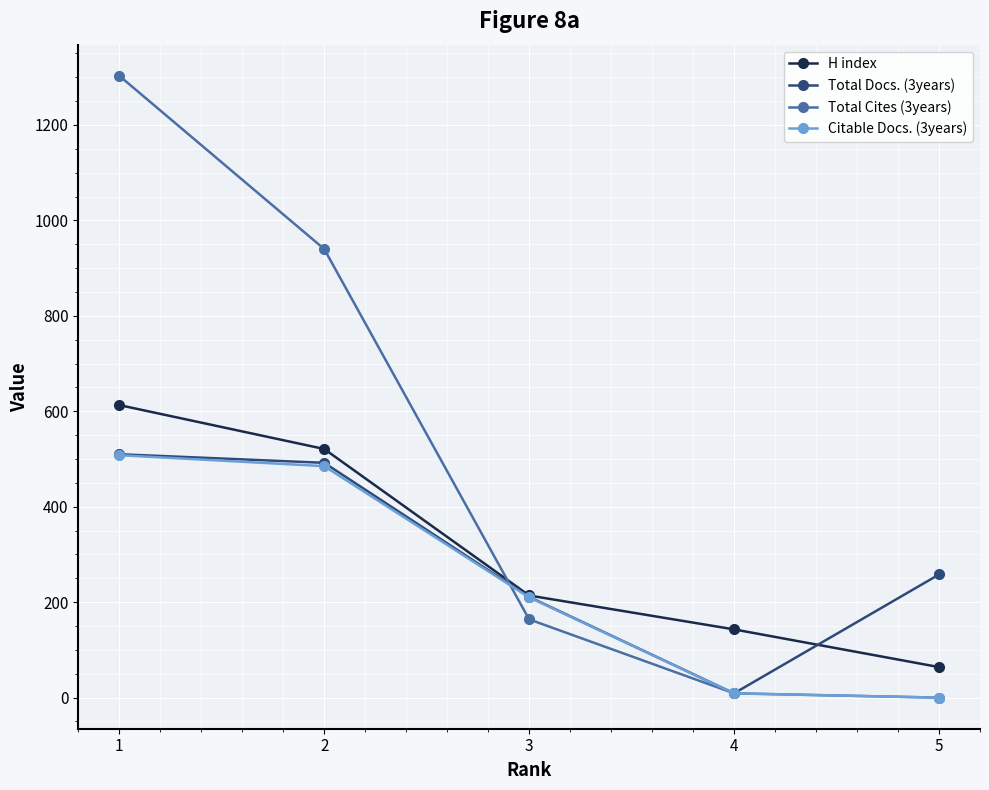

True or false: H index has more than 0 points higher than both neighbors.

False